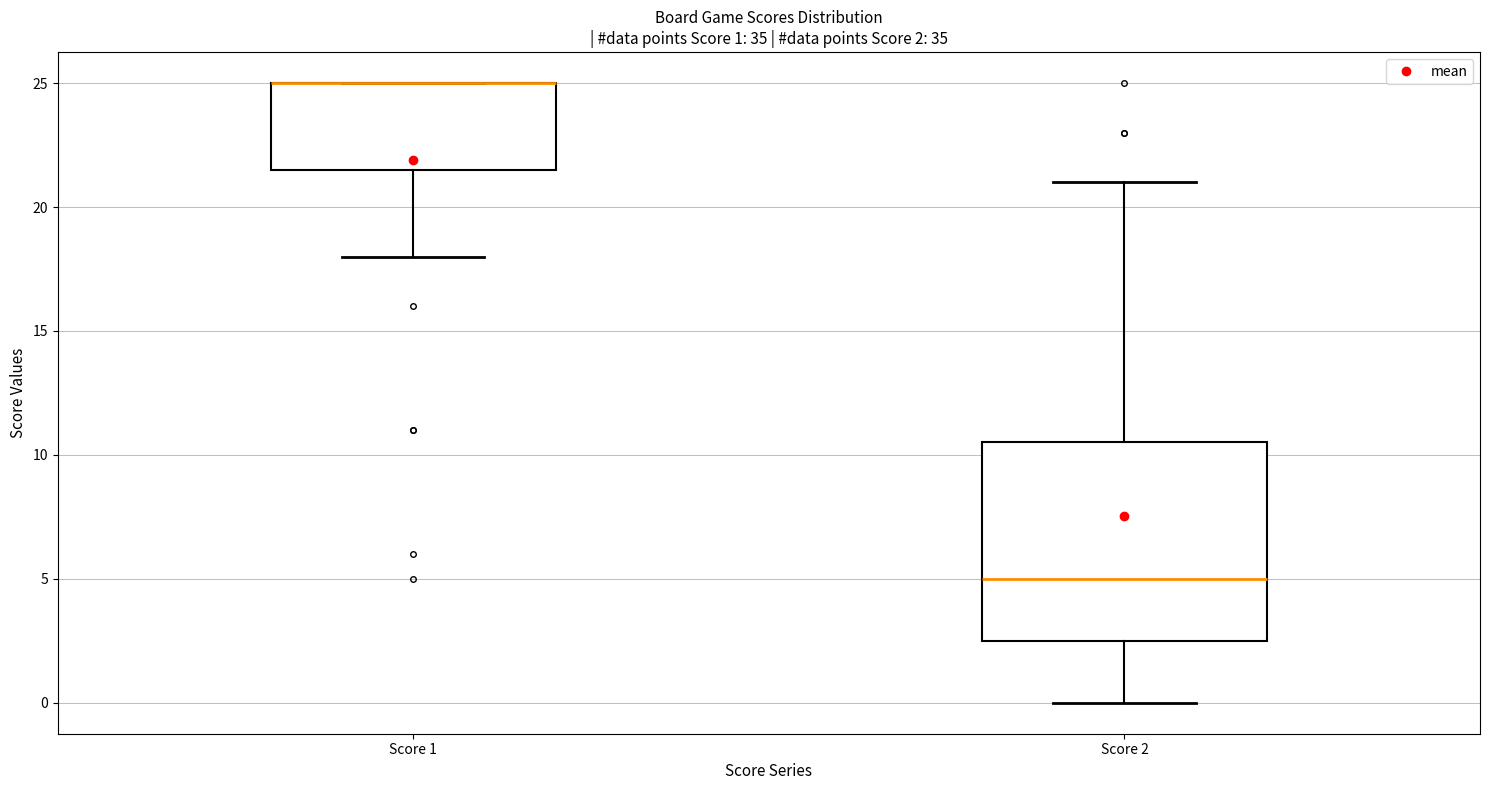

Comparing the boxes themselves (not the whiskers), which one is the tallest?

Score 2